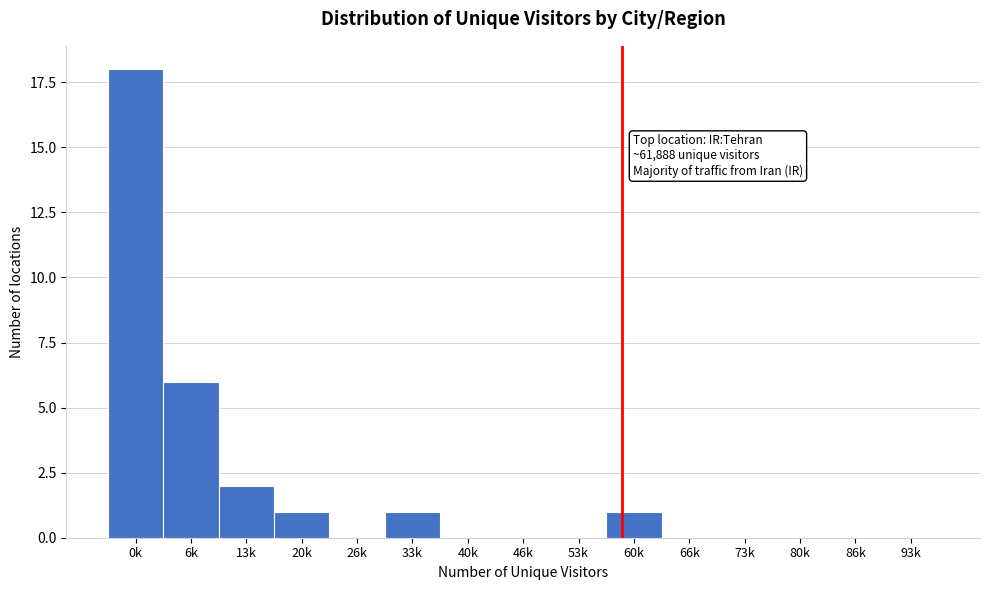

Reading left to right, what are all the values shown in this chart?

0k=18	6k=6	13k=2	20k=1	26k=0	33k=1	40k=0	46k=0	53k=0	60k=1	66k=0	73k=0	80k=0	86k=0	93k=0